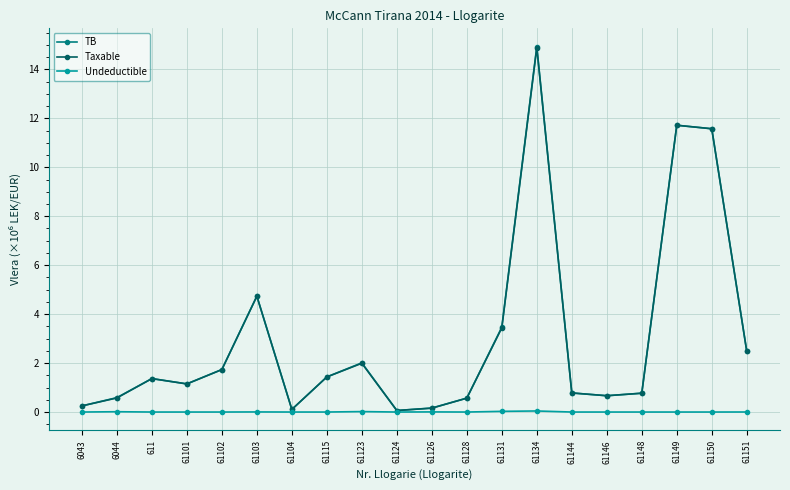

At how many categories does at least one series exceed 3?

5